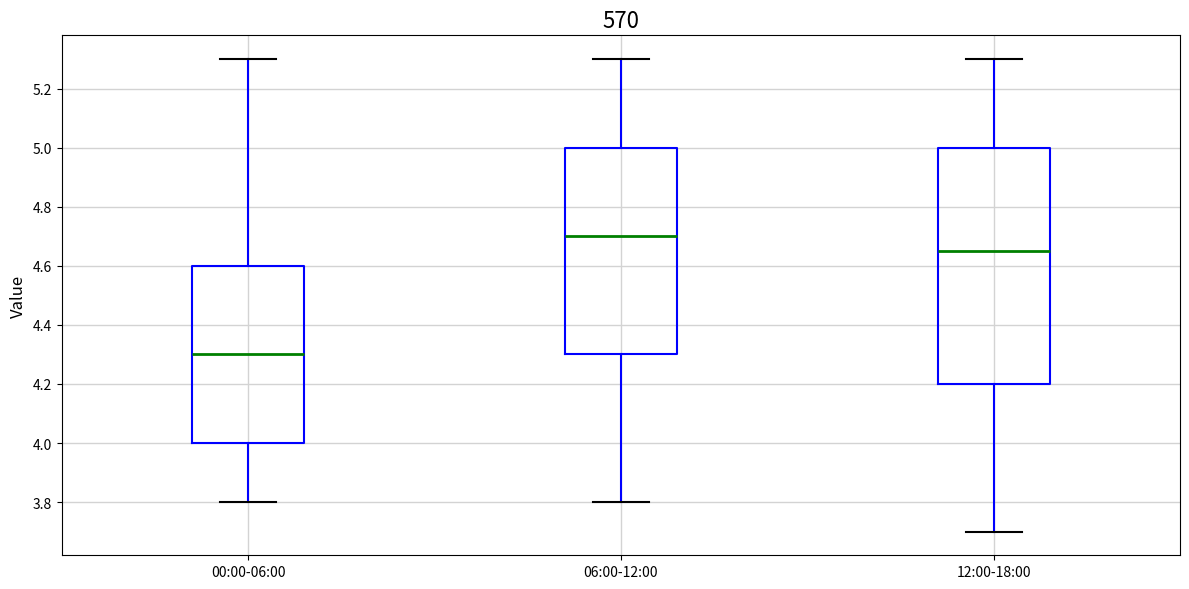

Which box has the highest median line?

06:00-12:00